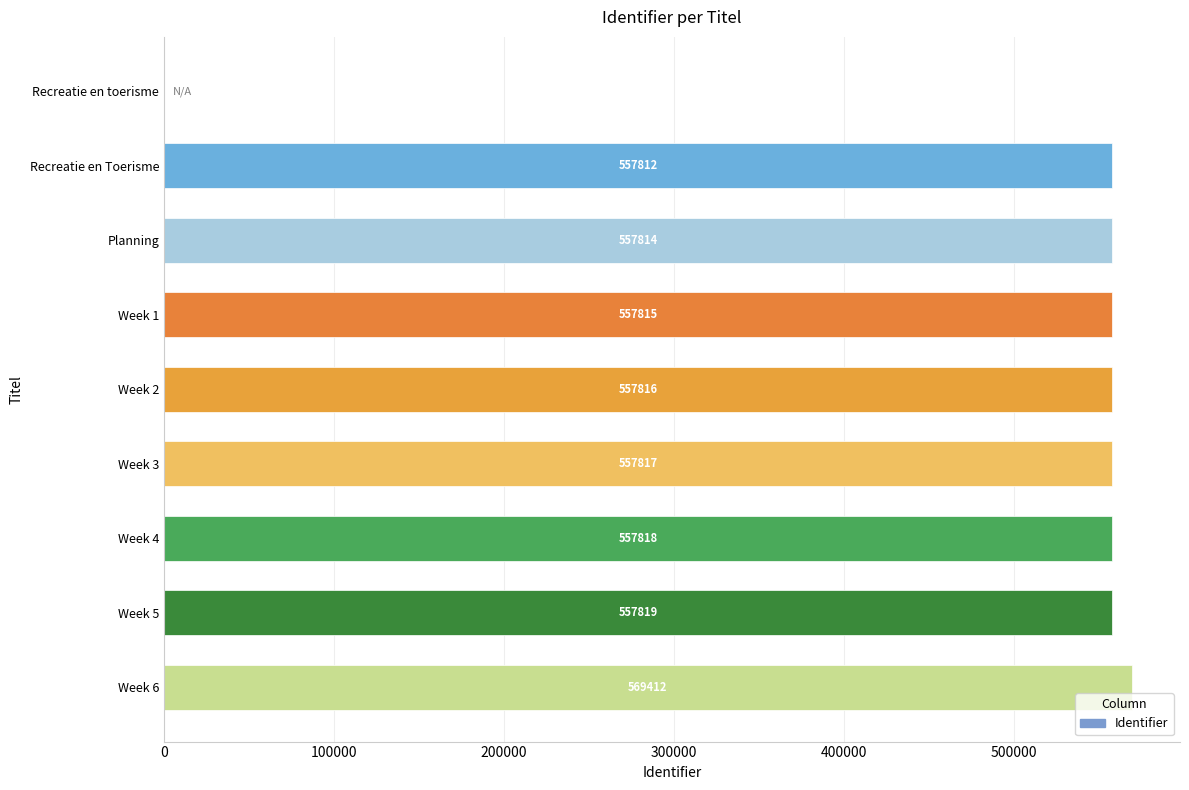

Reading top to bottom, what are all the values shown in this chart?

Recreatie en toerisme=0	Recreatie en Toerisme=557812	Planning=557814	Week 1=557815	Week 2=557816	Week 3=557817	Week 4=557818	Week 5=557819	Week 6=569412